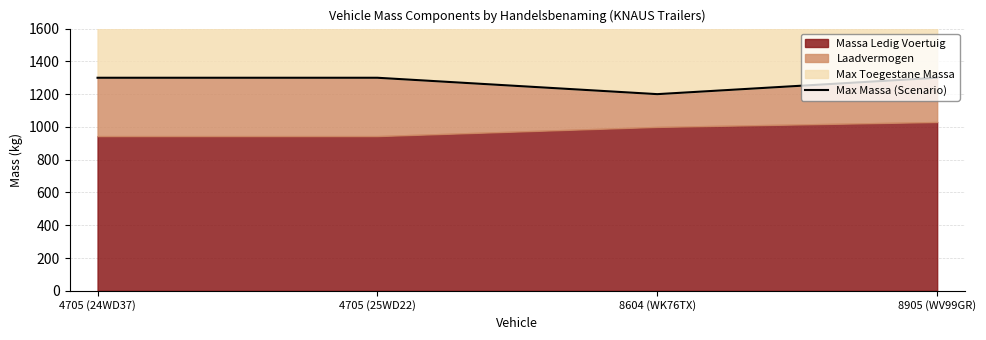

Reading right to left, extract all data points from this chart.

1300	1200	1300	1300